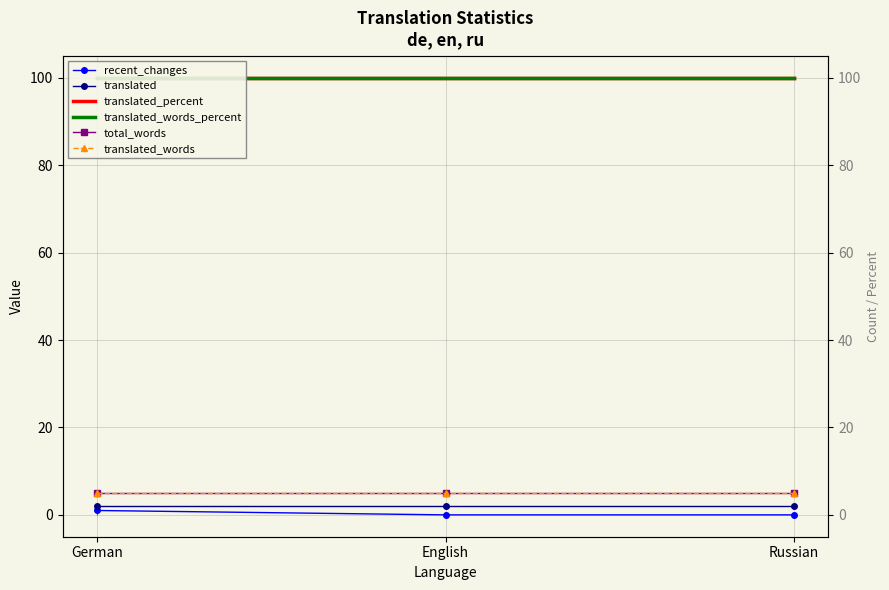

Which series has the largest range (max minus min)?

recent_changes